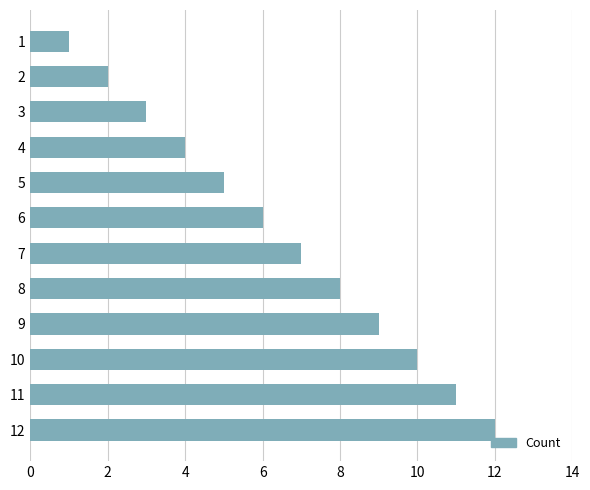

The chart shows a value of 2 at 8. True or false?

False